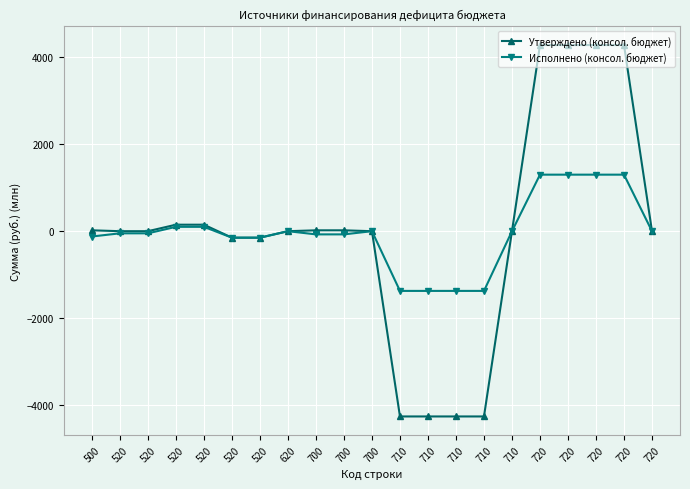

What are all the series names shown in the legend?

Утверждено (консол. бюджет), Исполнено (консол. бюджет)